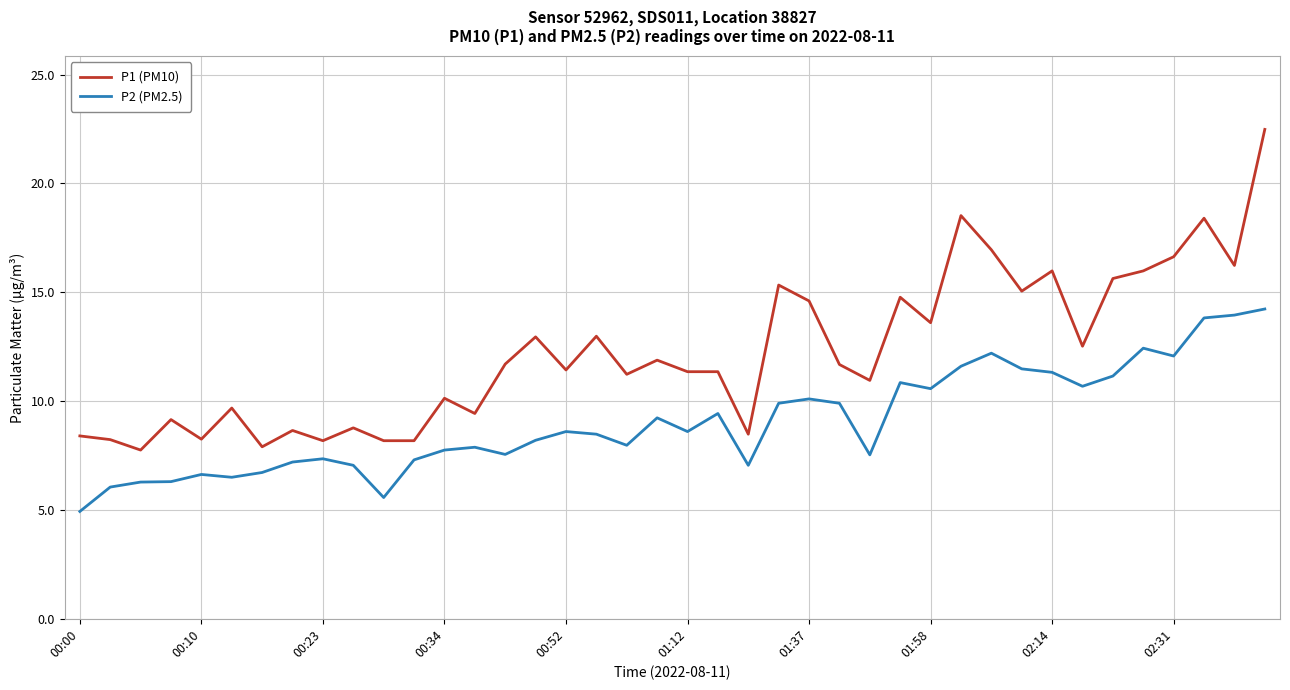

What is the sum of all P2 (PM2.5) values?

362.4